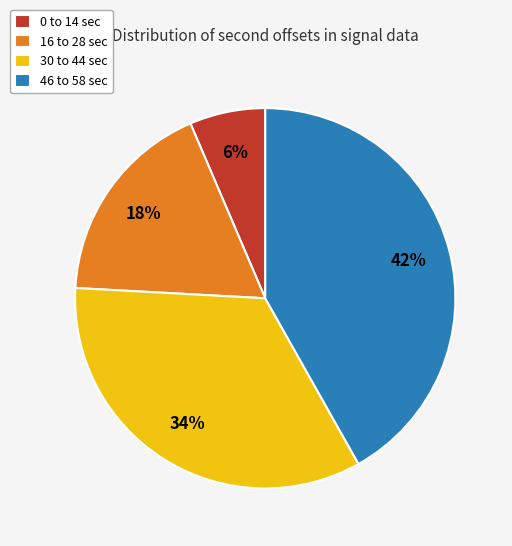

To the nearest percent, what is the average slice percentage?

25%